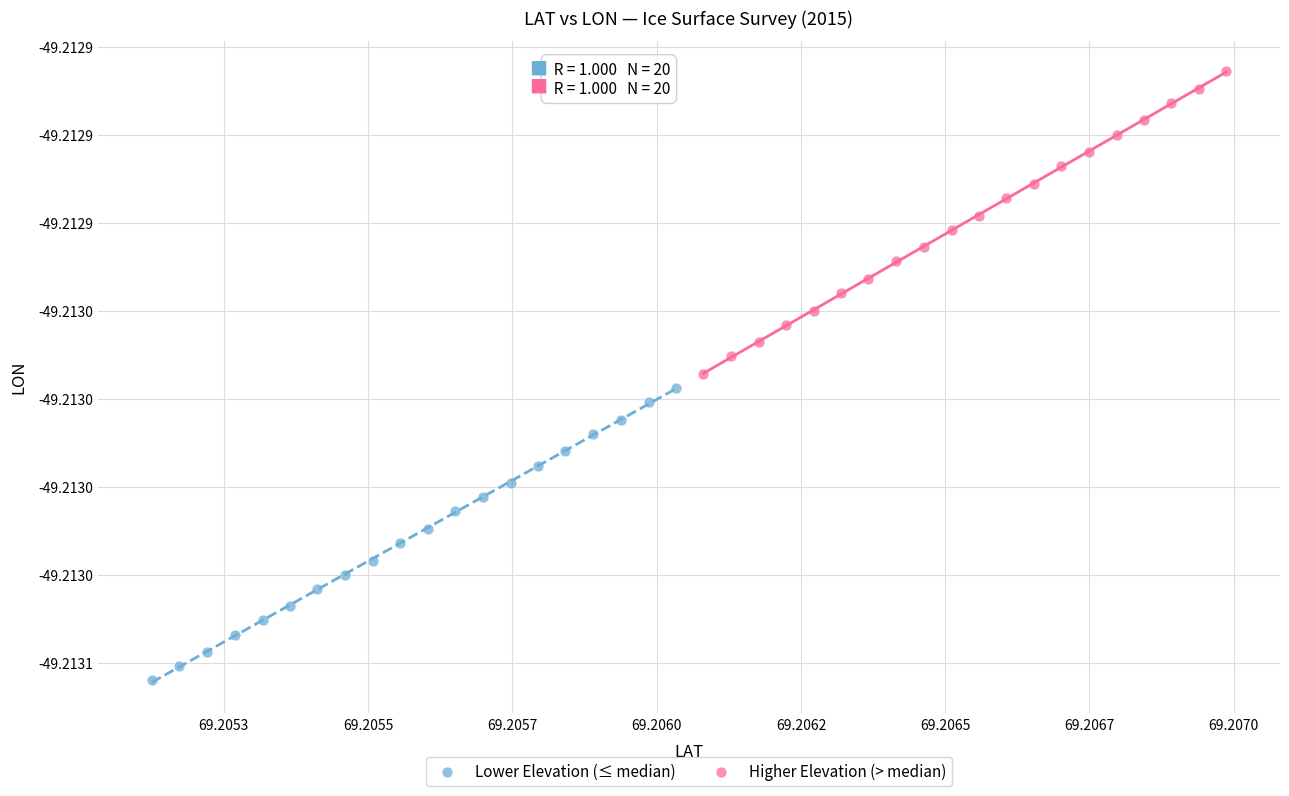

Which series contains the highest Y value?

Higher Elevation (> median)